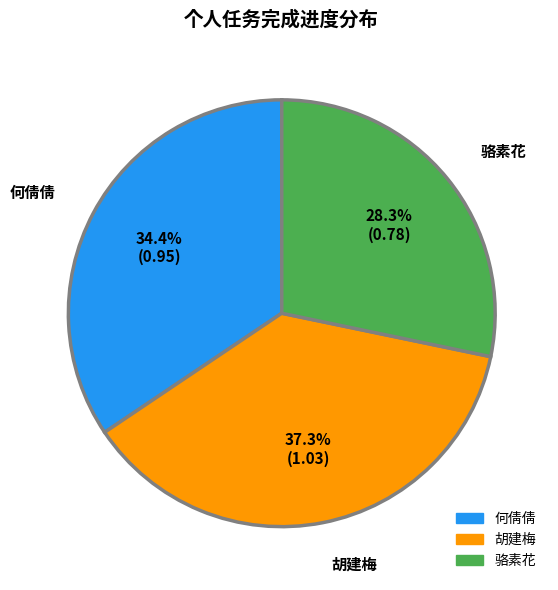

To the nearest percent, what is the difference between the largest and smallest slice percentages?

9%